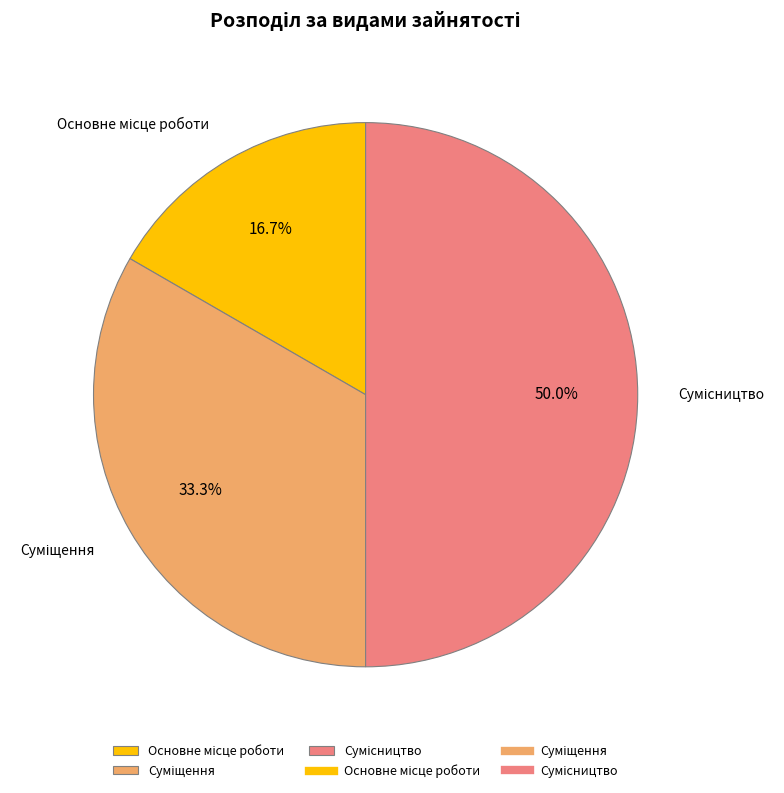

Which slice is the smallest?

Основне місце роботи